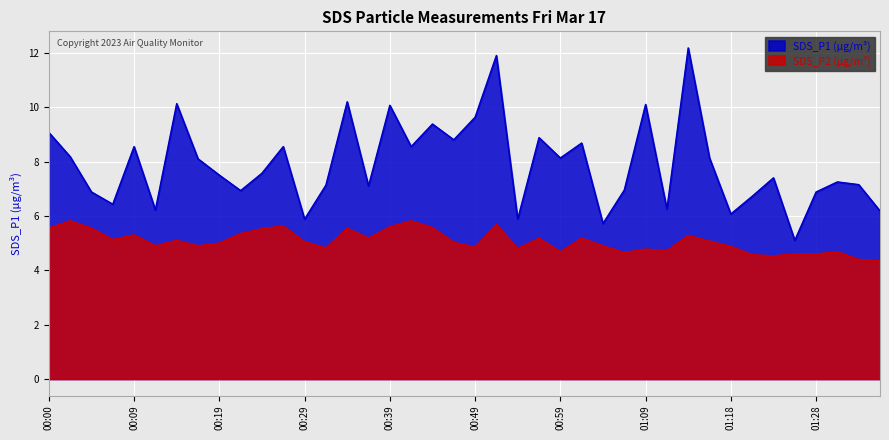

Which series has the largest total across all categories?

SDS_P1 (µg/m³)